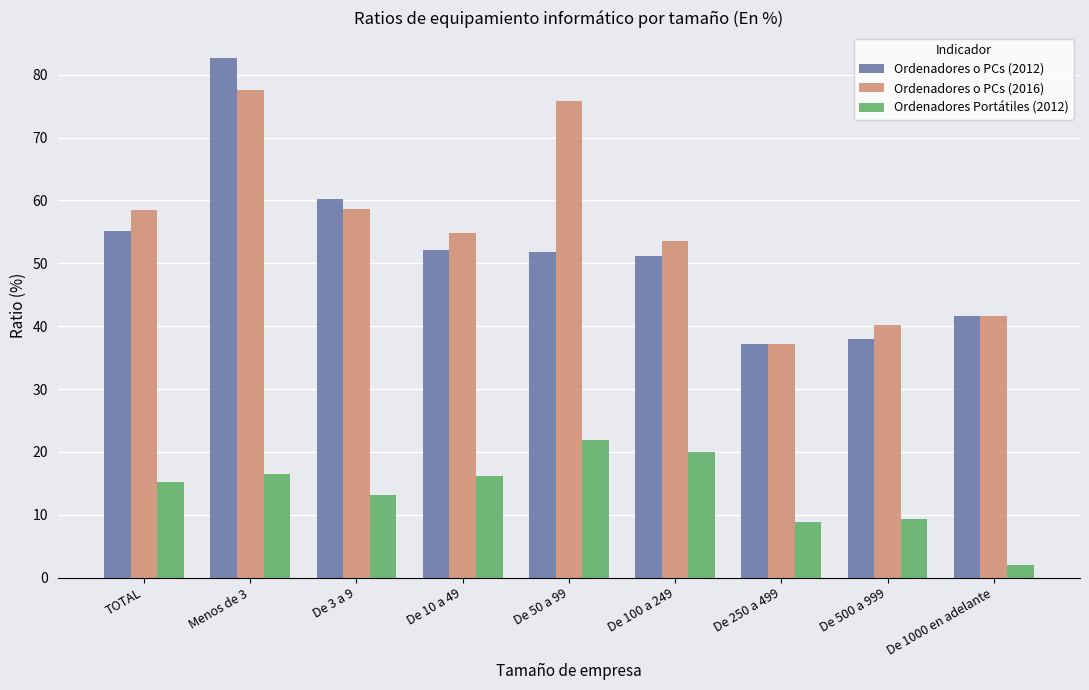

Is it true that Ordenadores Portátiles (2012) equals 16.4 at Menos de 3?

True